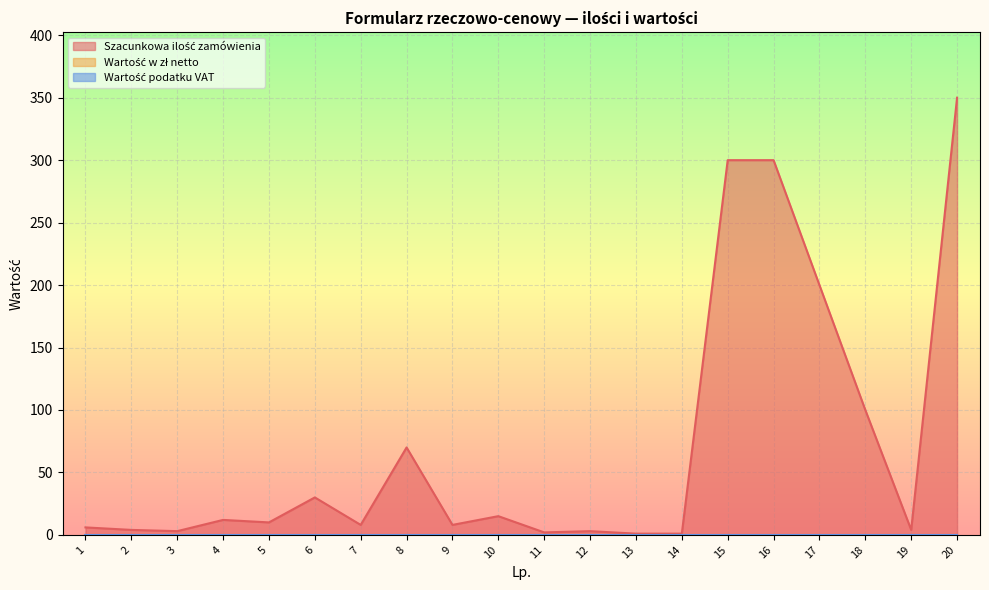

What are all the series names shown in the legend?

Szacunkowa ilość zamówienia, Wartość w zł netto, Wartość podatku VAT